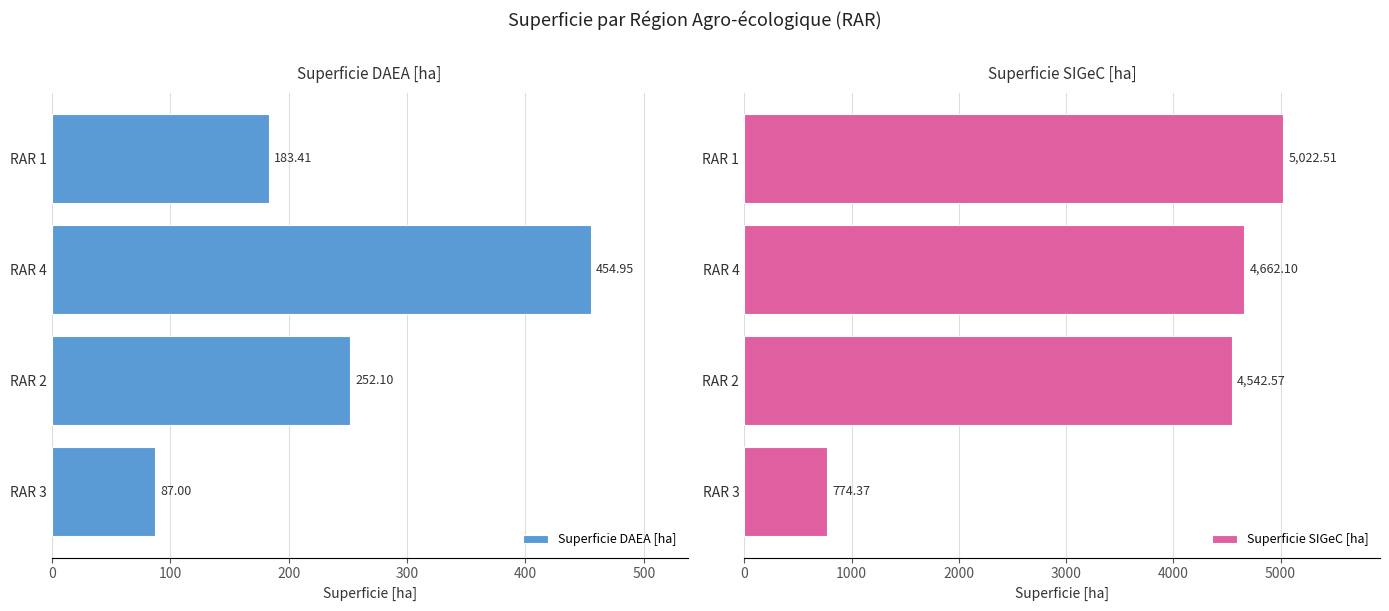

How many values in the Superficie DAEA [ha] series are below 252?

2